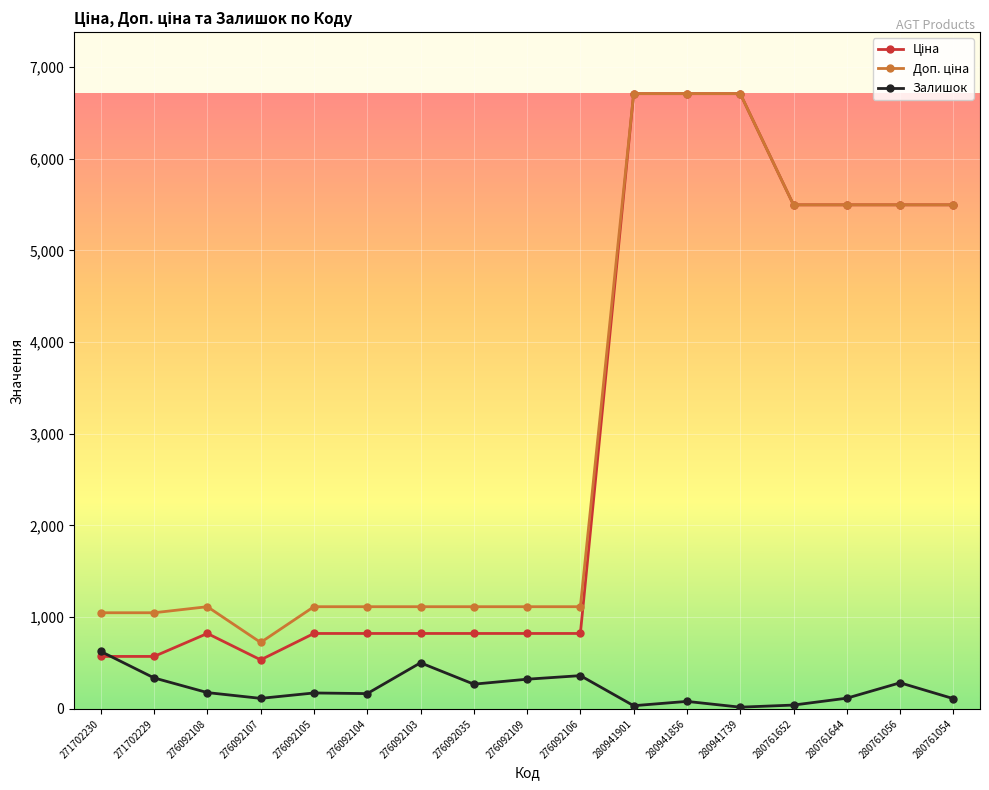

At how many categories does at least one series exceed 2779?

7